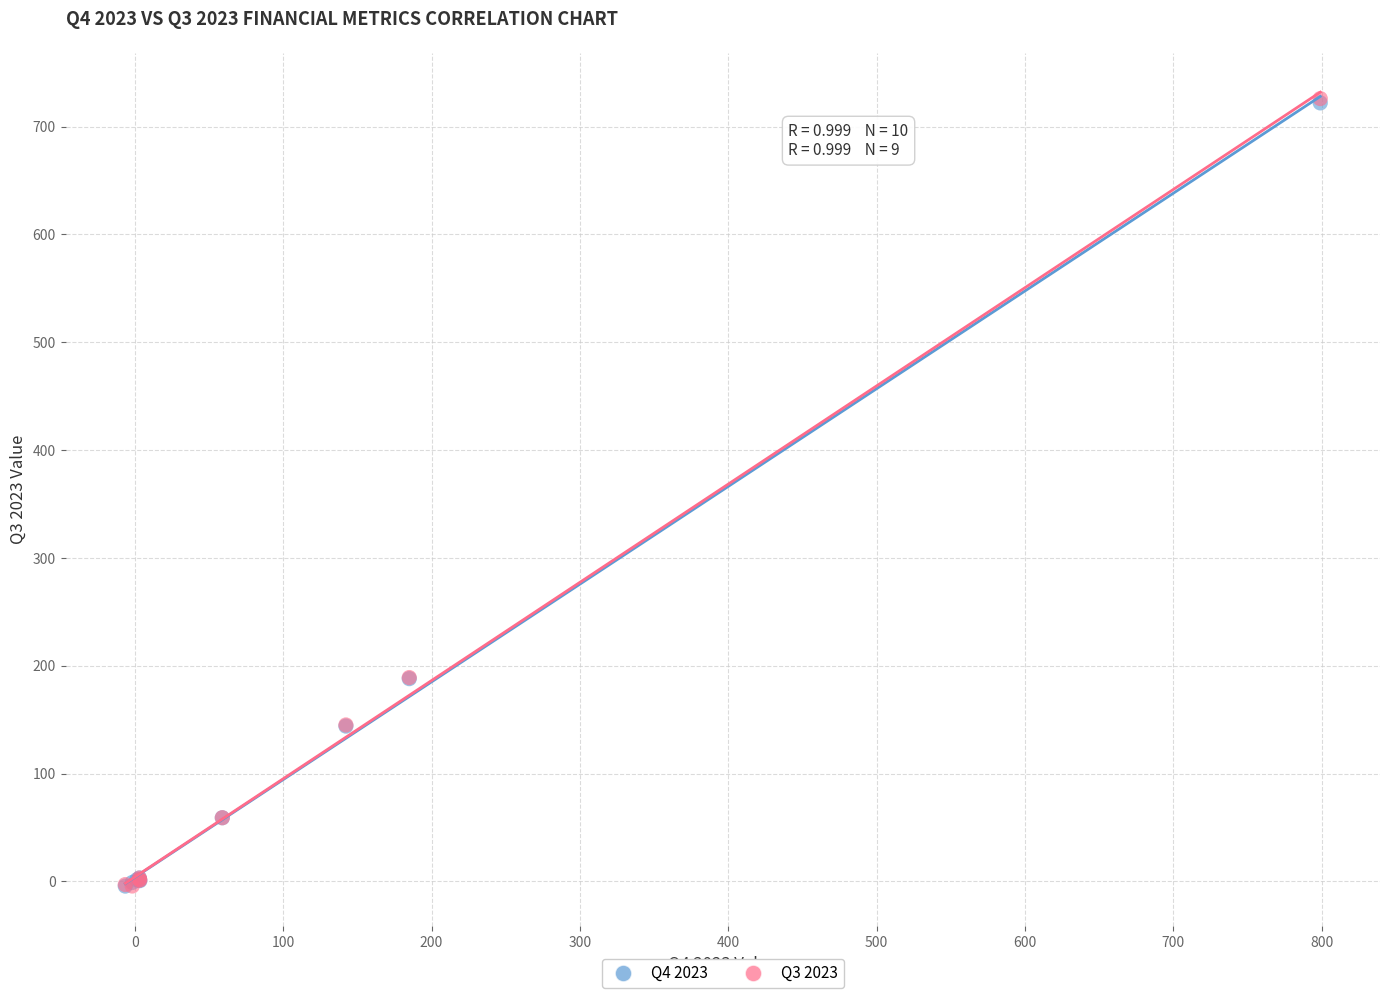

Which series has the largest Y range (max minus min)?

Q3 2023